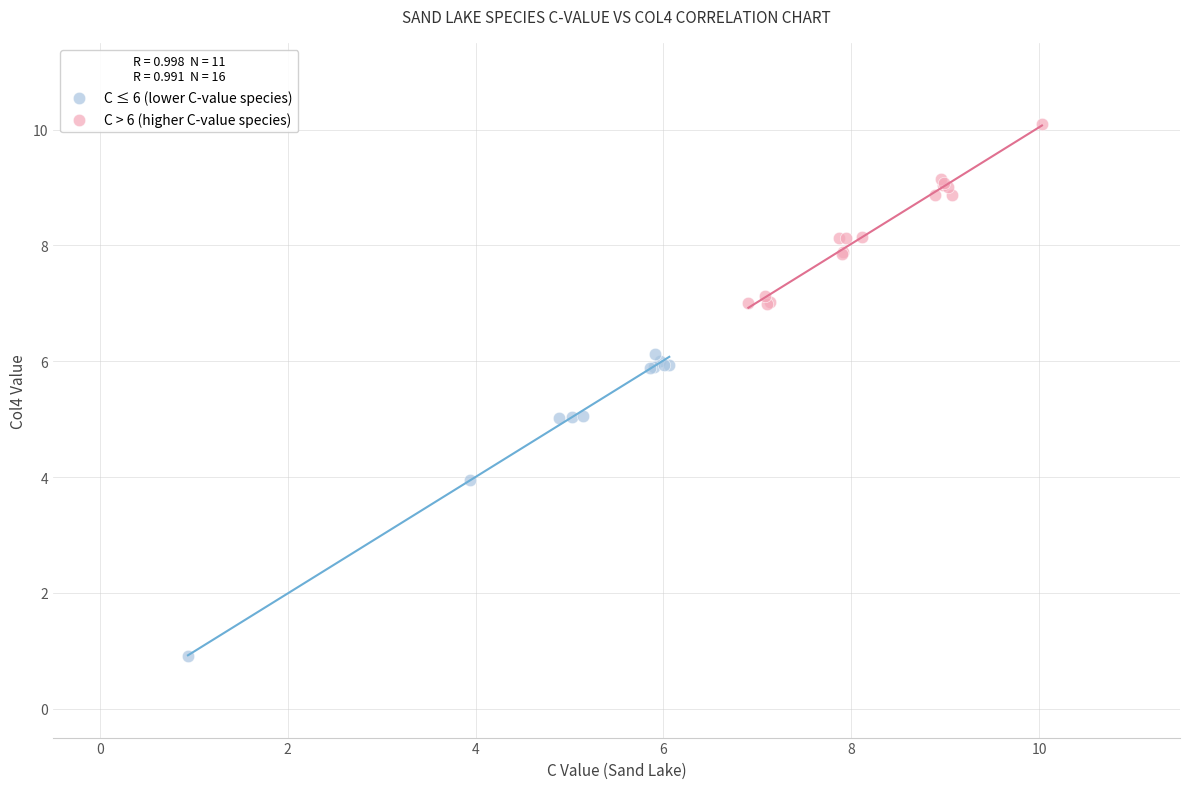

Which series reaches the minimum Y coordinate?

C ≤ 6 (lower C-value species)